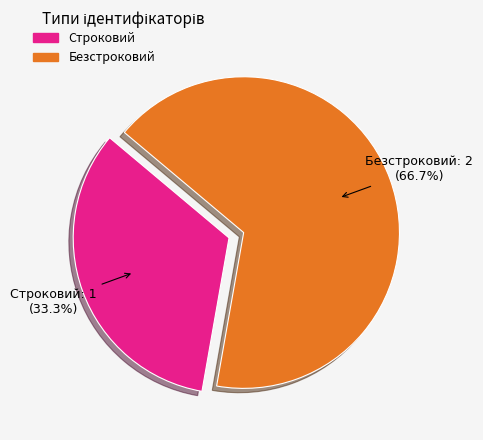

How many slices are in this pie chart?

2